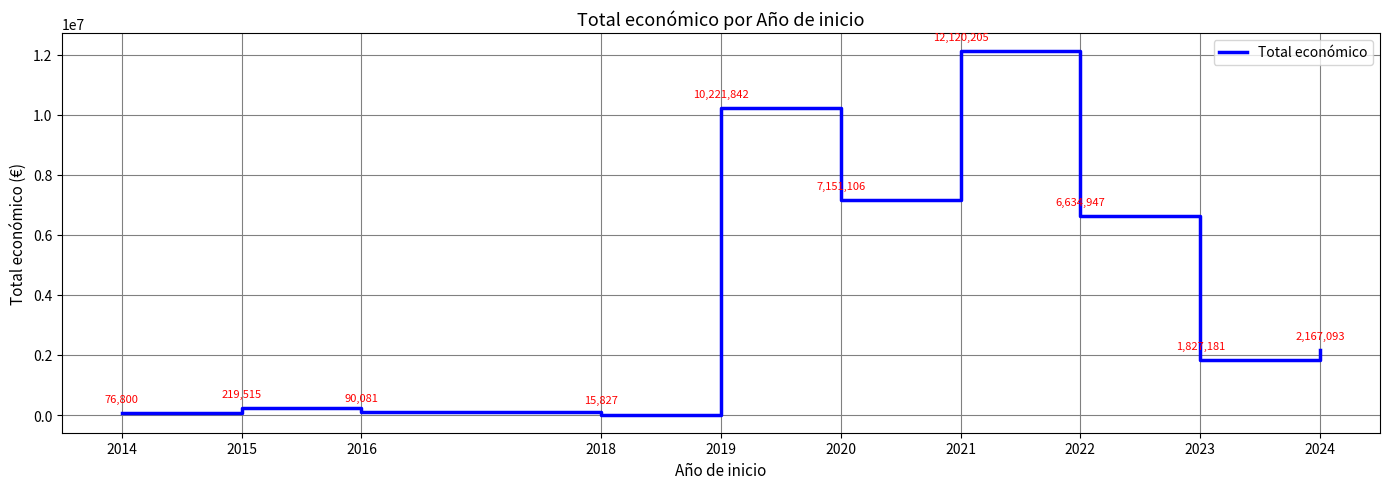

Is it true that the value at 2019 is 10221842?

True